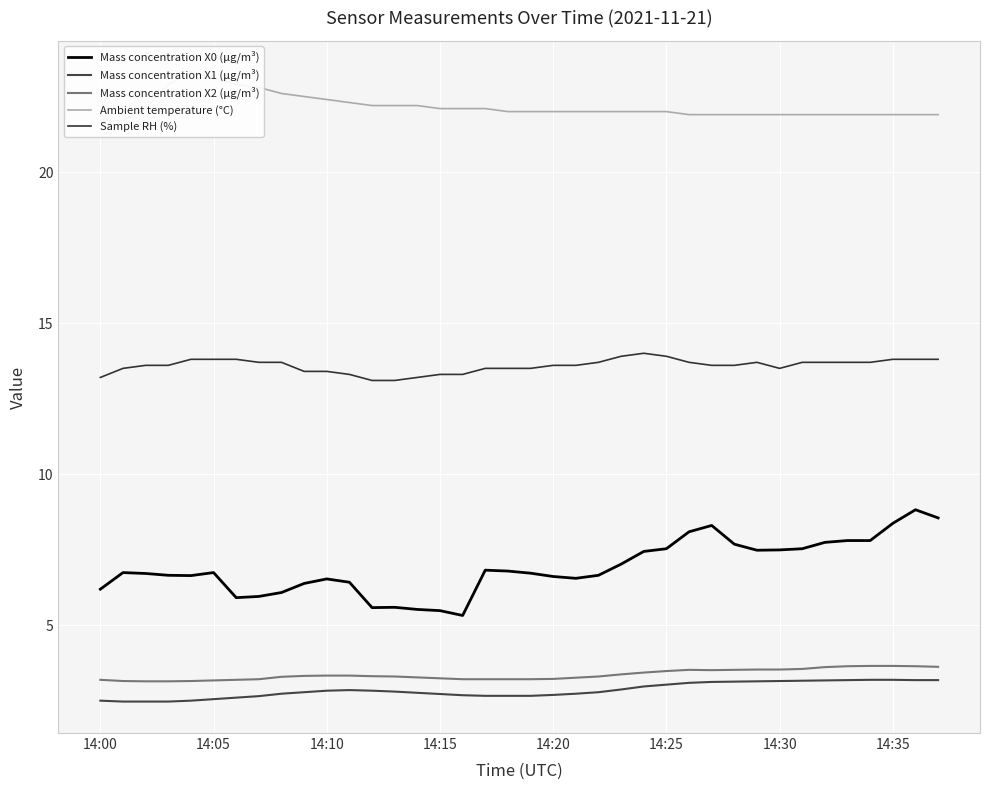

Which series changed the most between 19 and 36?

Mass concentration X0 (μg/m³)